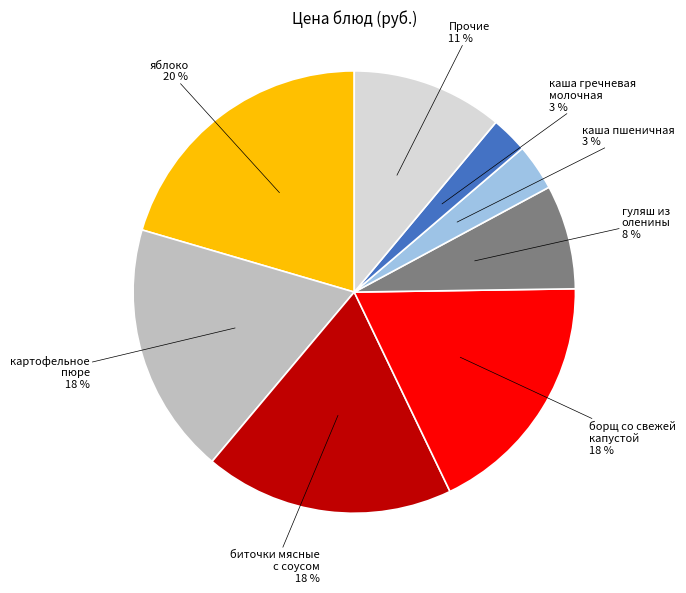

How many slices are in this pie chart?

8